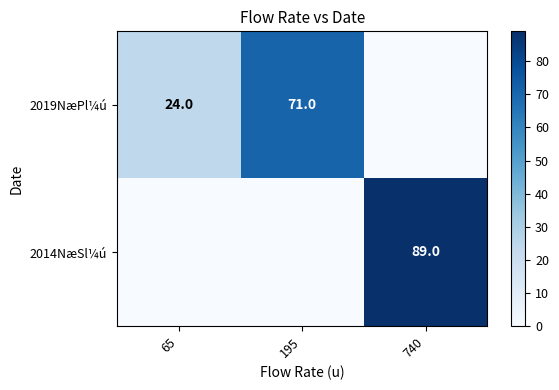

The value of 2014NæSl¼ú at 65 is -34. True or false?

False